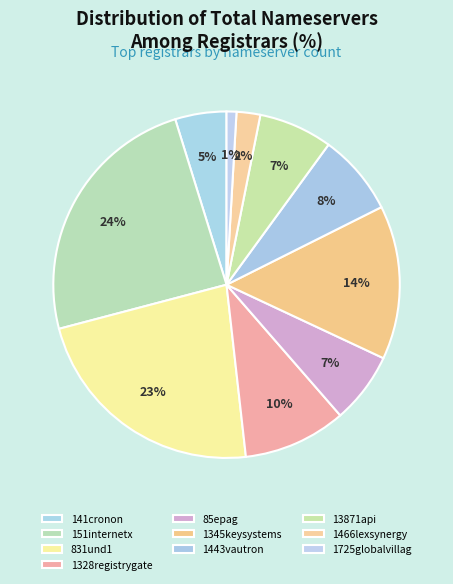

How many slices are in this pie chart?

10